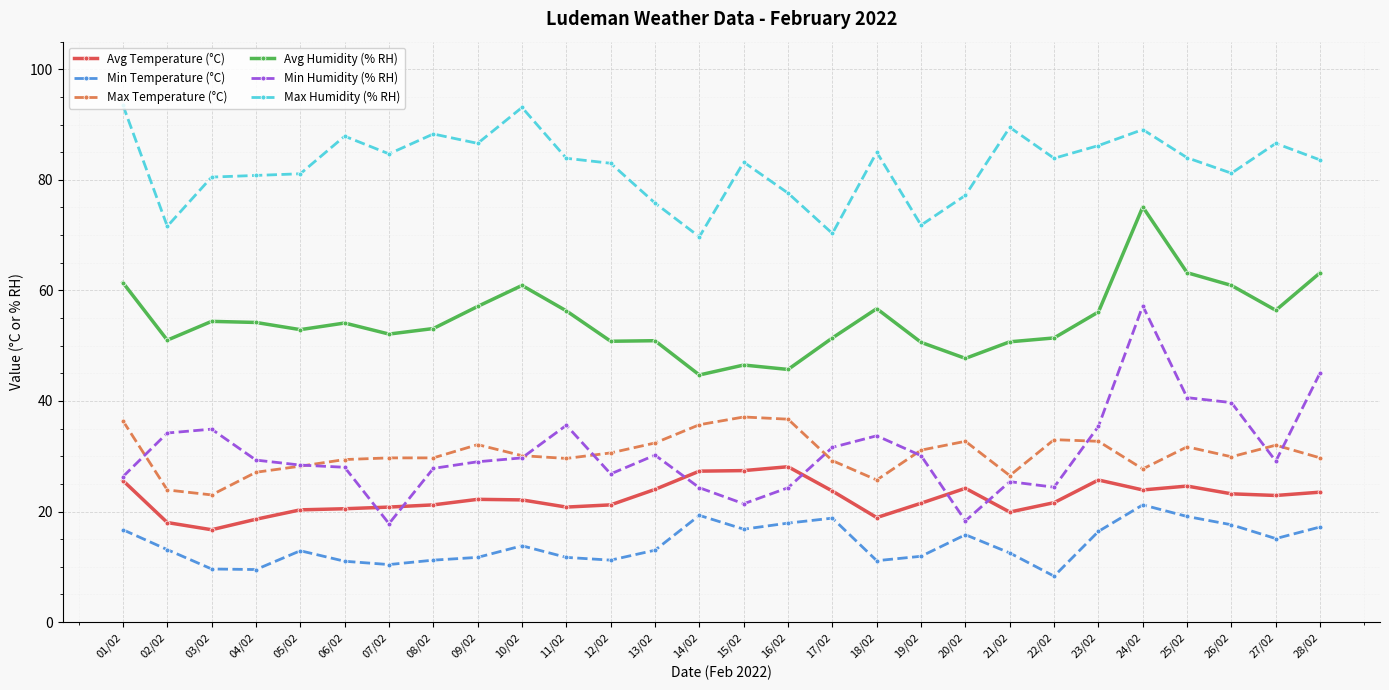

True or false: Avg Temperature (°C) has more than 1 interior local peaks.

True